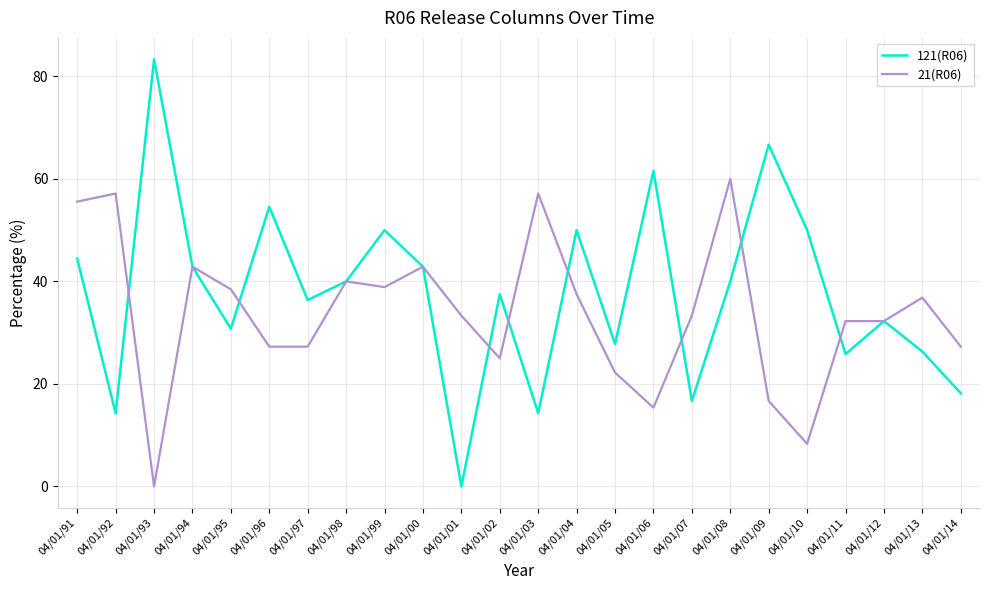

Which series has the largest range (max minus min)?

121(R06)